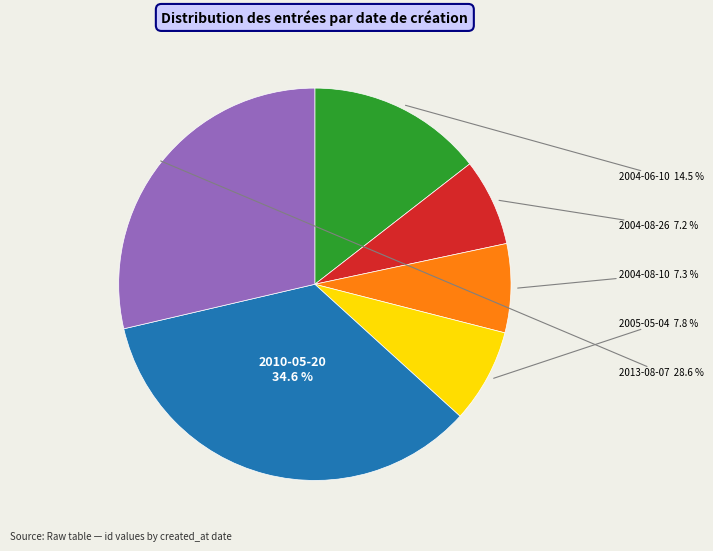

Does any single category account for the majority?

No